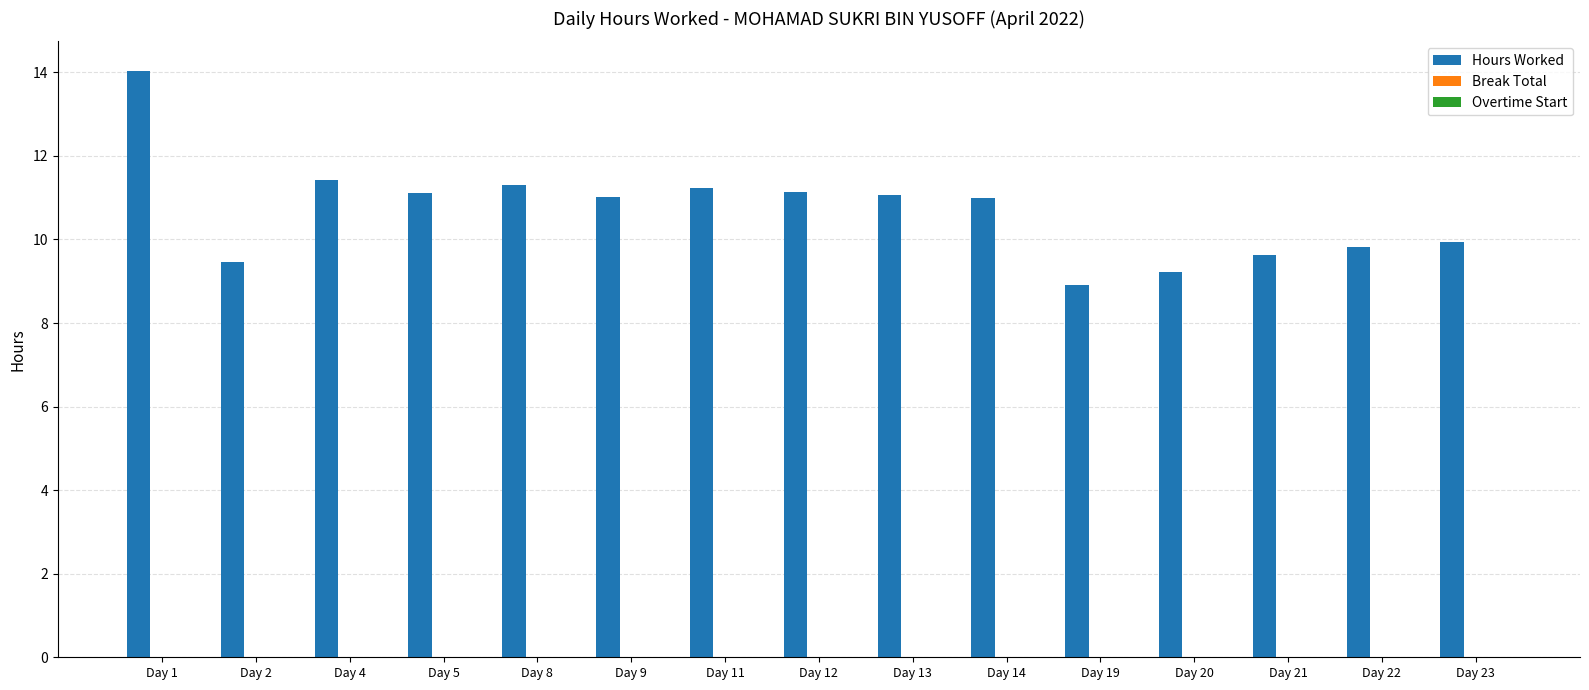

What is the difference between the maximum and minimum values?

5.1